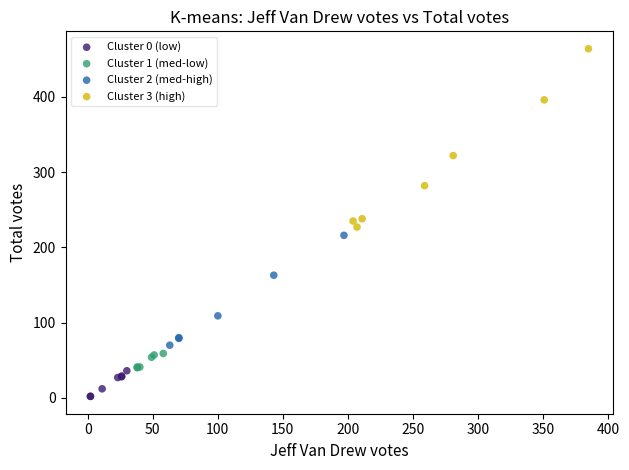

Which series contains the lowest Y value?

Cluster 0 (low)